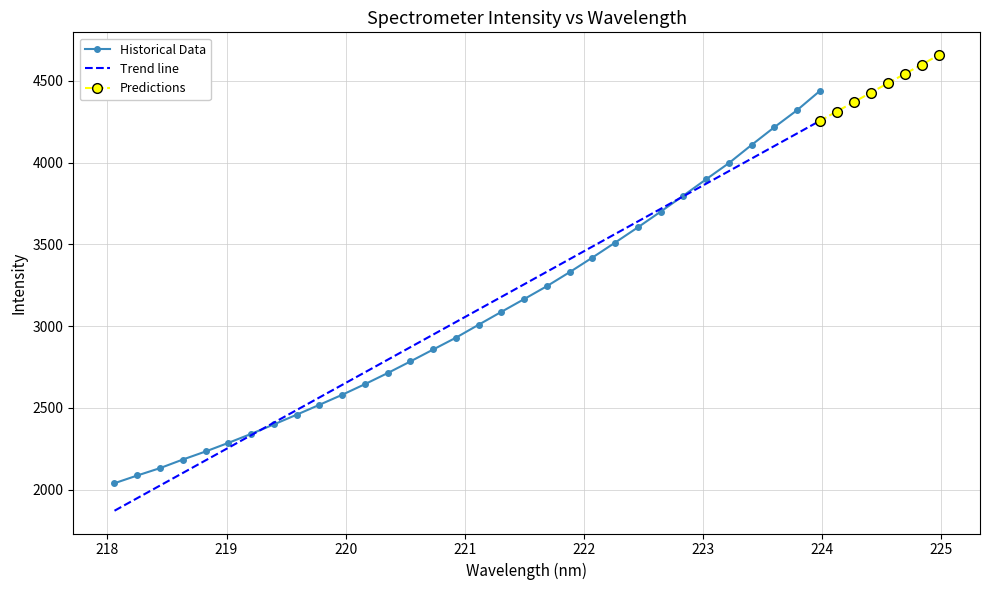

True or false: there are more than 0 points higher than both neighbors.

False